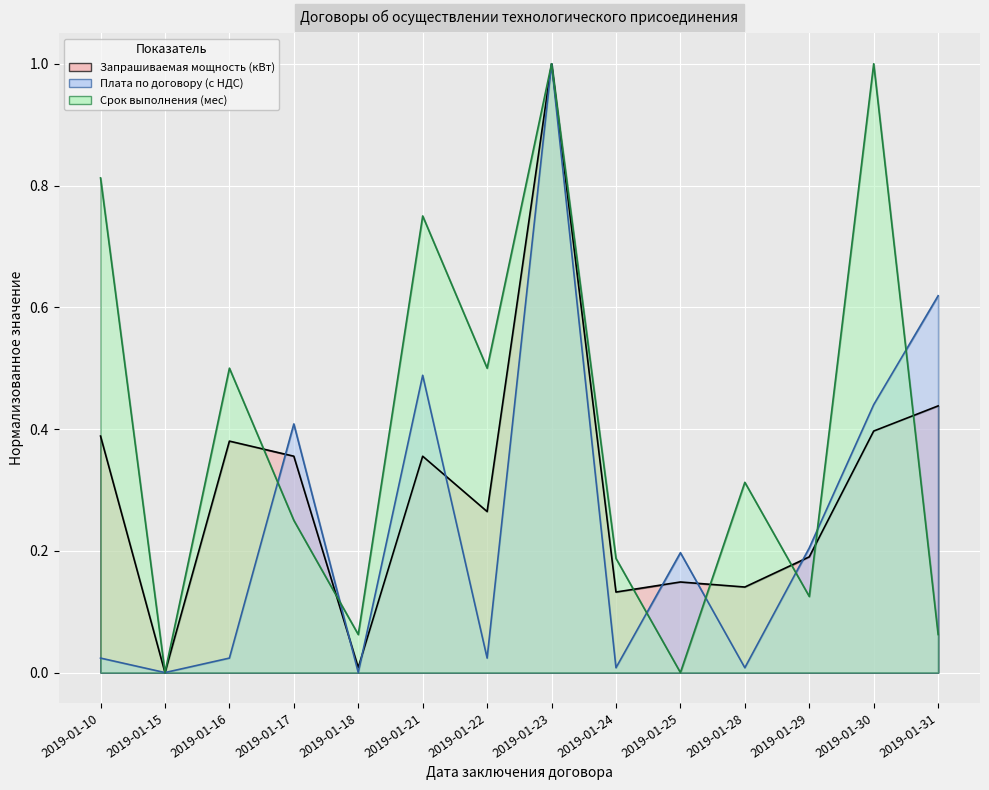

List the series in order of their overall mean, highest first.

Срок выполнения (мес), Запрашиваемая мощность (кВт), Плата по договору (с НДС)